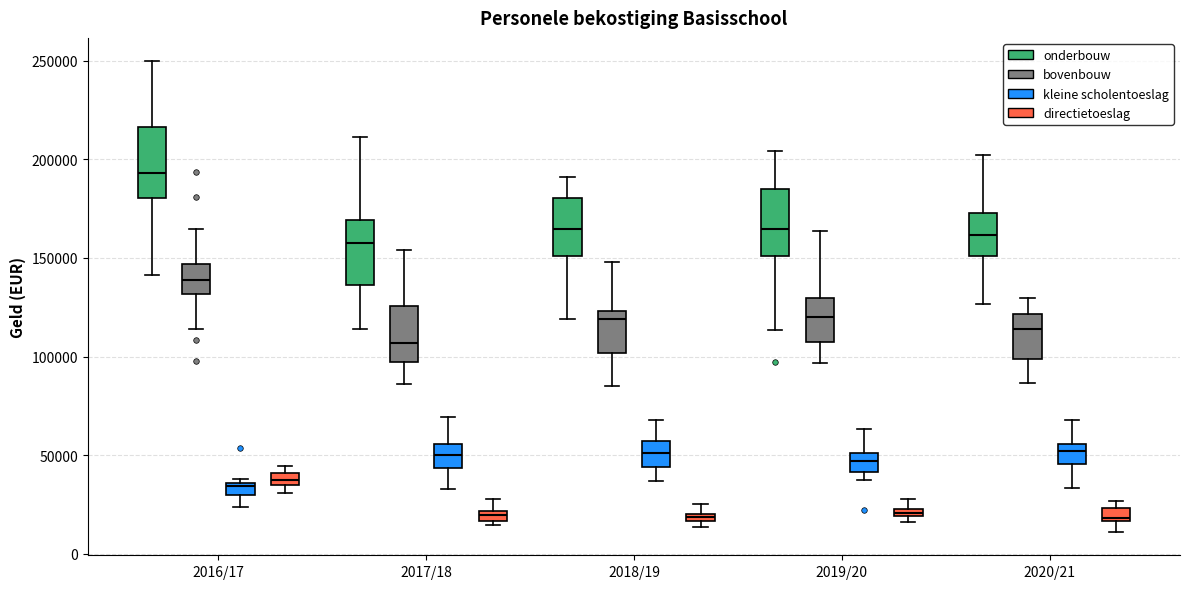

Where is the upper edge of the box for 2019/20 (directietoeslag) on the y-axis? The values are not printed on the chart, so give them approximately, as read against the axis.

25000